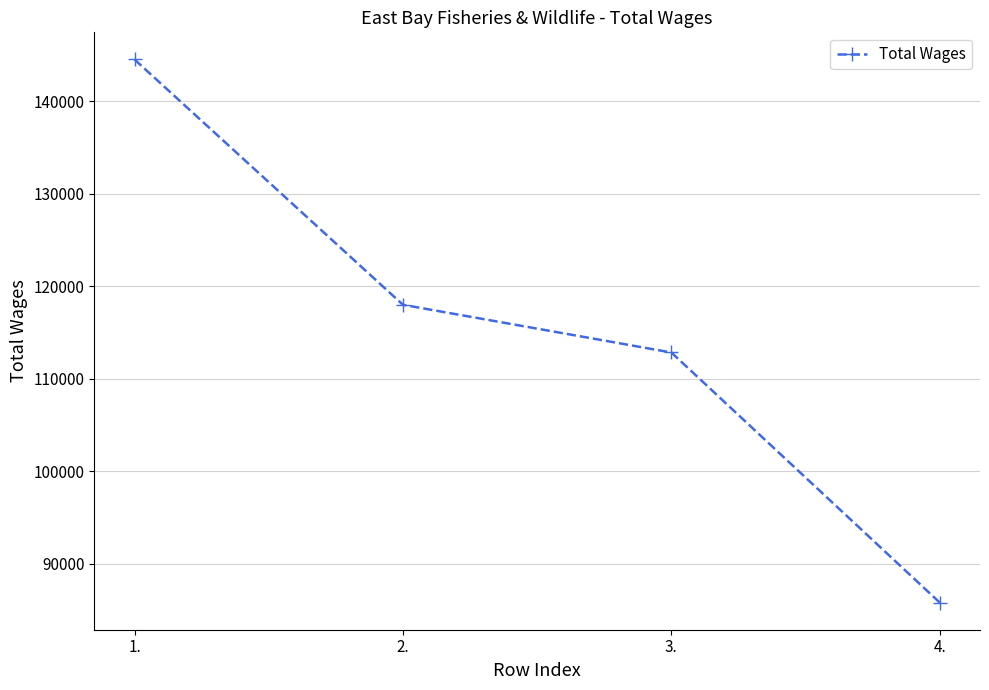

At which category does the chart reach its minimum across all series?

4.